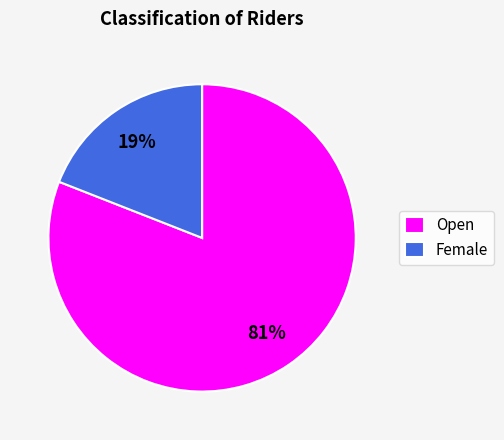

Is the sum of Female and Open greater than half?

Yes